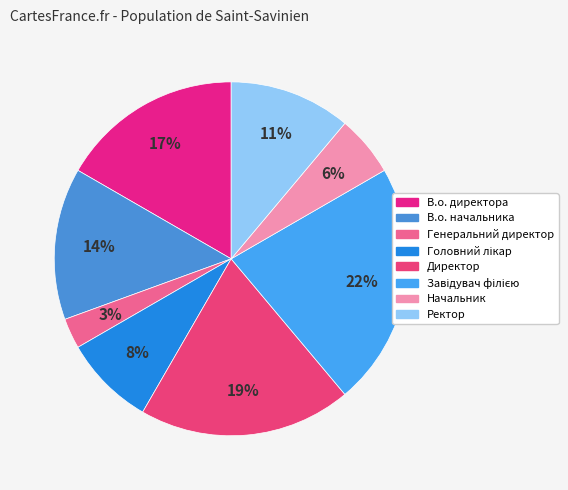

How many slices are in this pie chart?

8